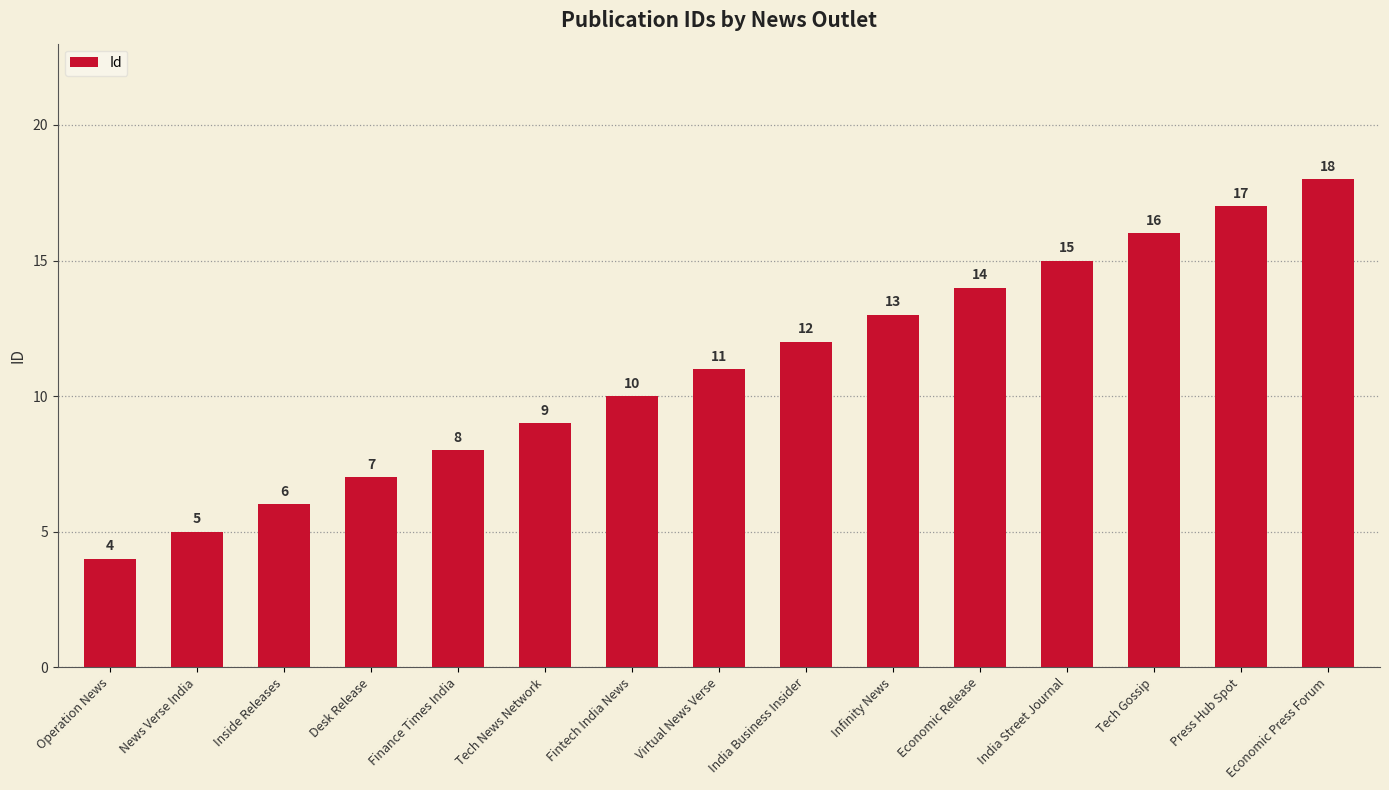

What is the label of the 2nd bar from the right?

Press Hub Spot